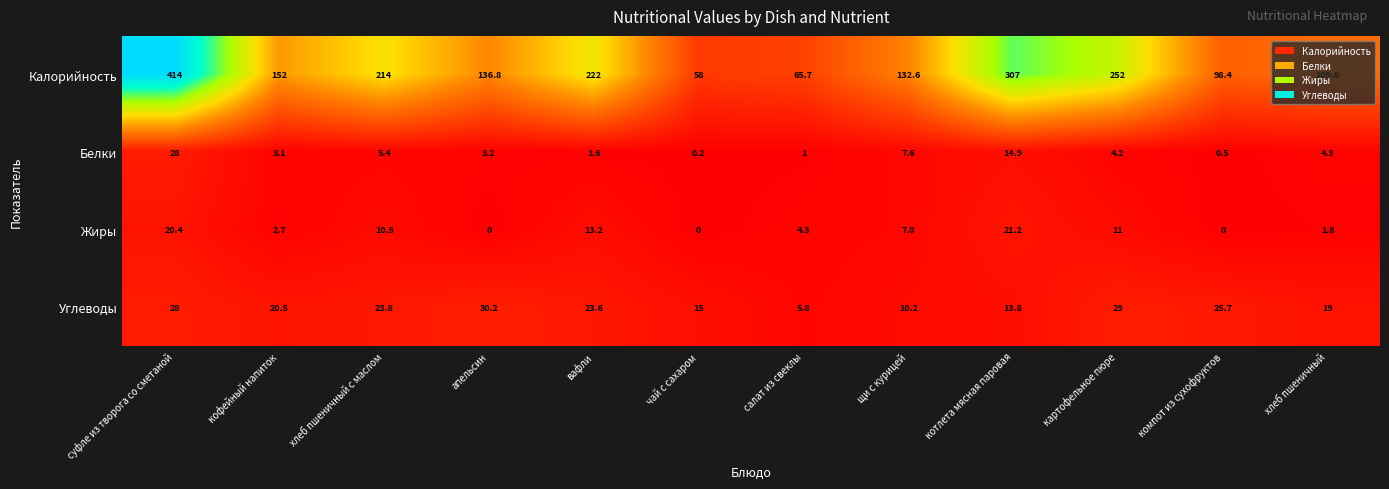

How many distinct data groups are displayed?

4